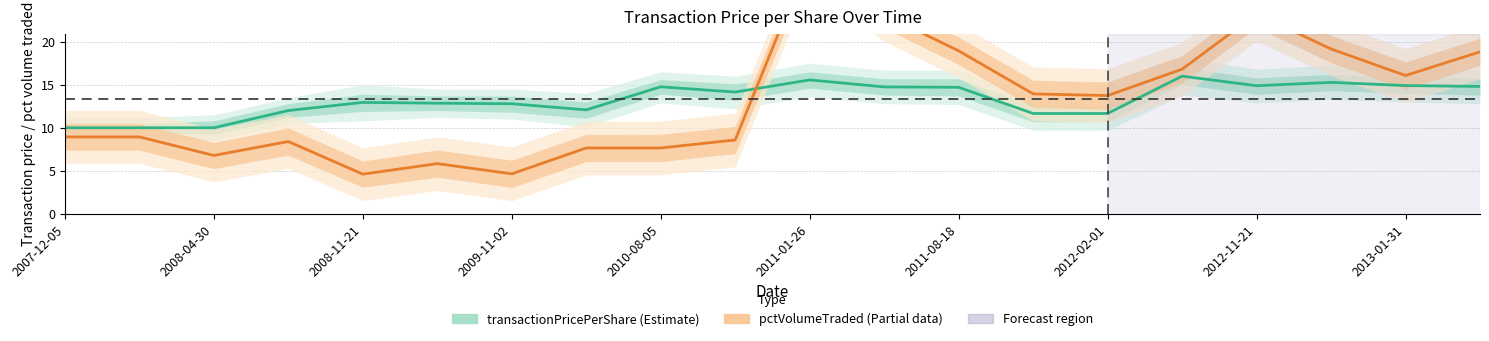

The value of transactionPricePerShare at 13 is 11.7. True or false?

True